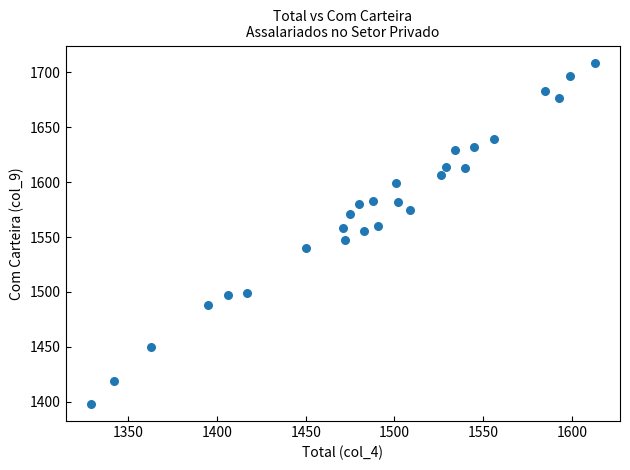

What is the range of Y values (max minus min)?

311